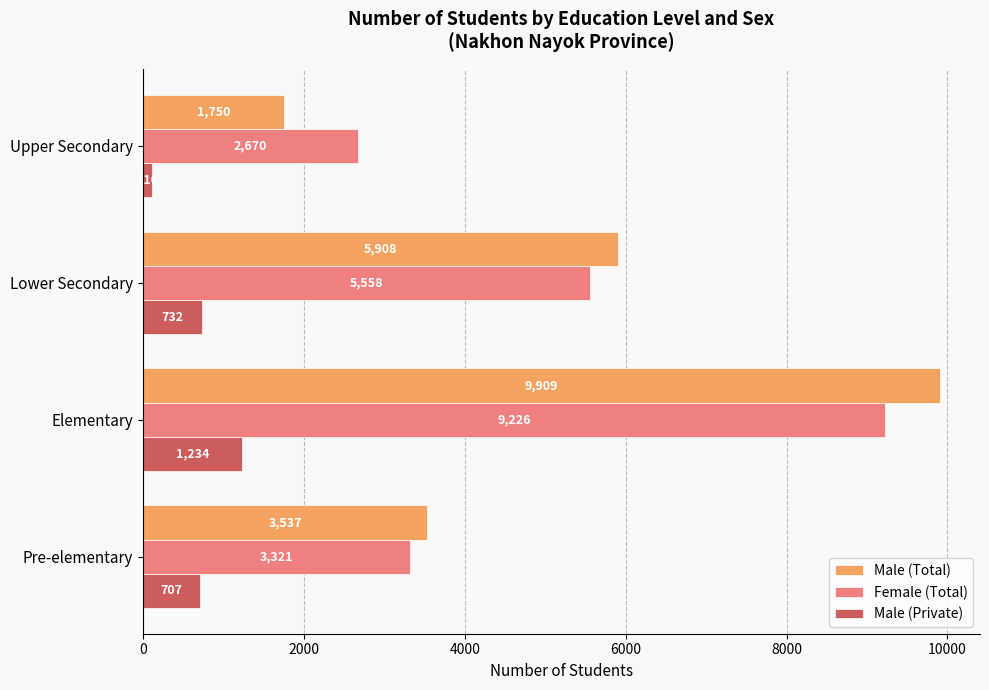

At which category is the sum across all series the highest?

Elementary